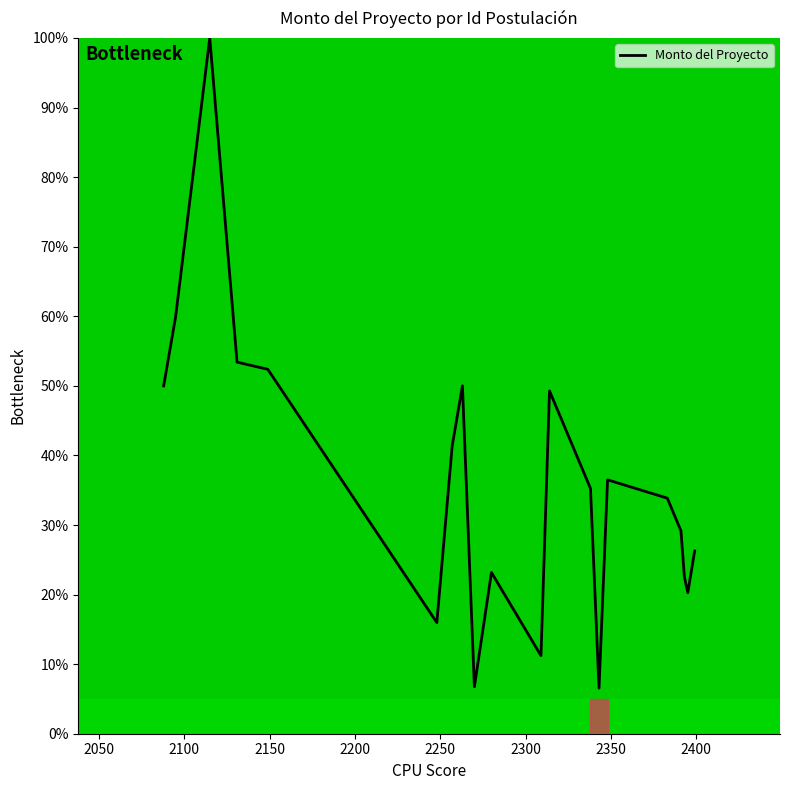

What is the greatest value displayed?

100.0